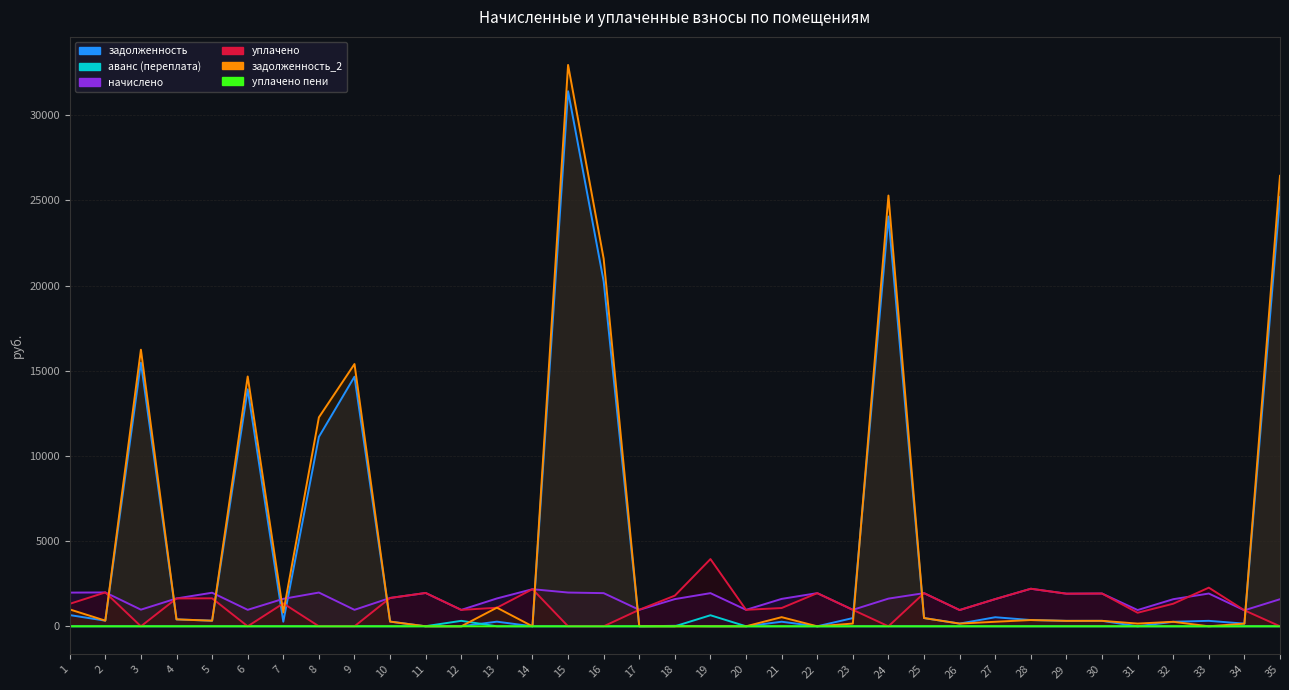

Does the chart have visible grid lines?

Yes